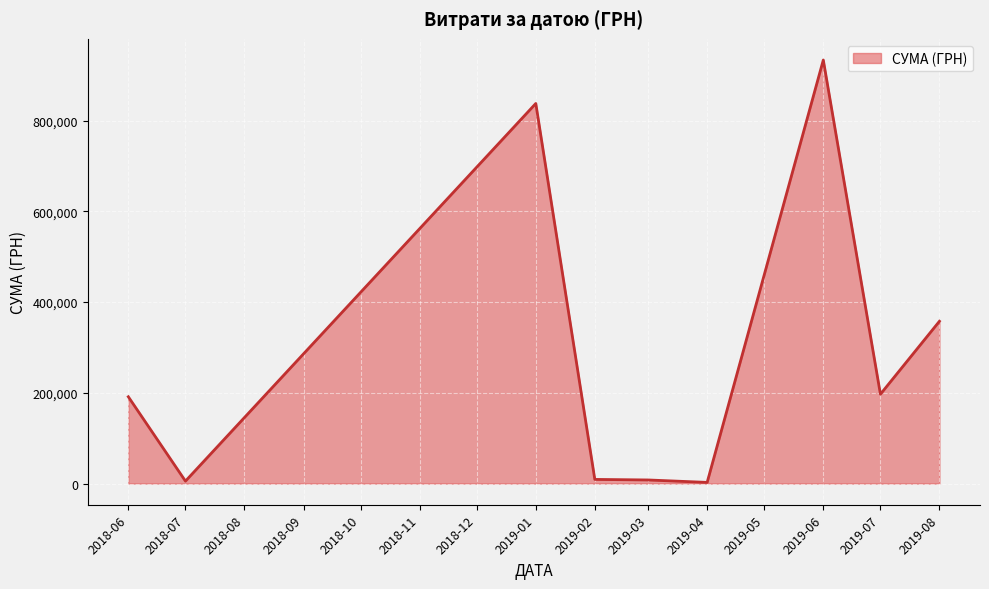

What is the ratio of the value at 2019-08 to the value at 2019-07?

1.8